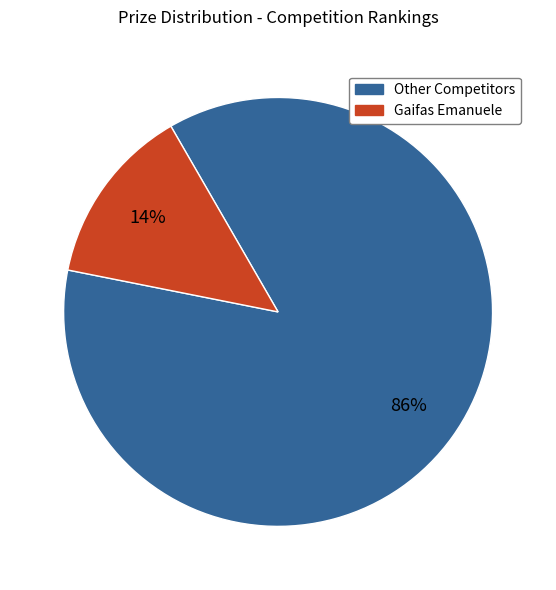

To the nearest percent, what is the average slice percentage?

50%